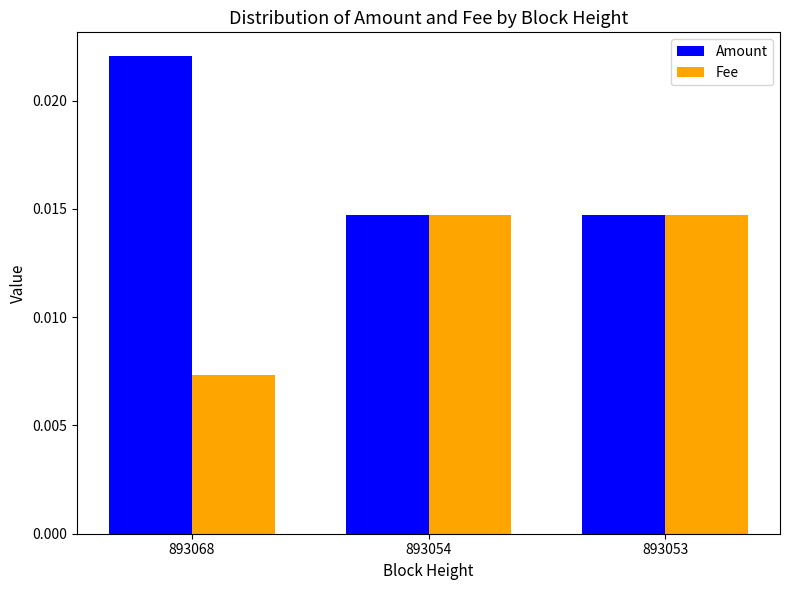

How many distinct data groups are displayed?

2